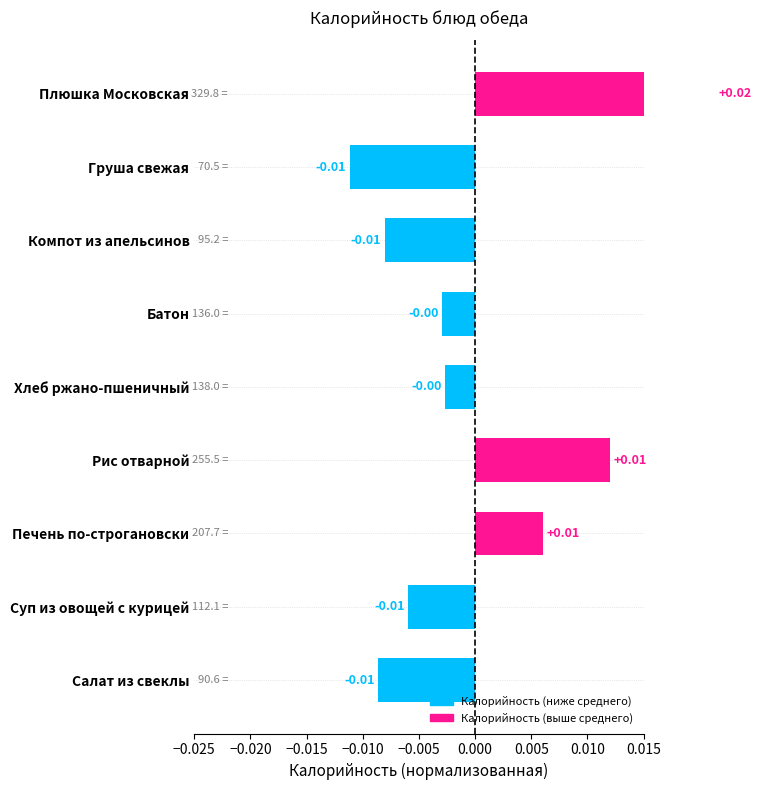

Where is the data nearest to the value 0?

Хлеб ржано-пшеничный